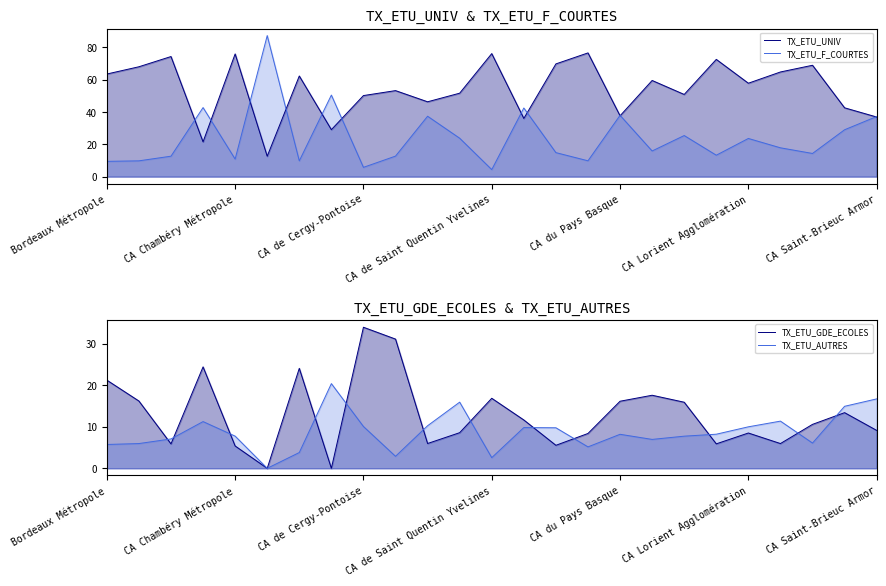

Which has a higher value, 14 or 16?

14